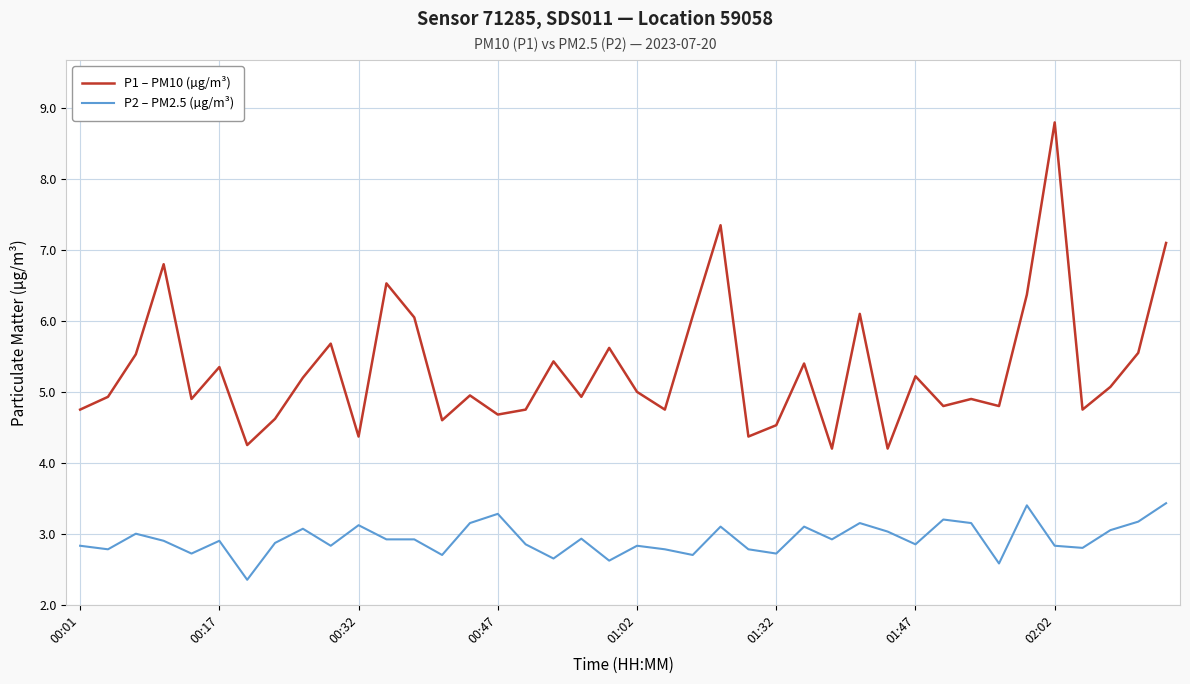

True or false: P2 – PM2.5 (µg/m³) and P1 – PM10 (µg/m³) cross at least once.

False